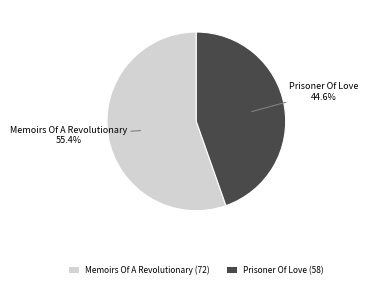

Is it true that Memoirs Of A Revolutionary is 70% of the pie?

False